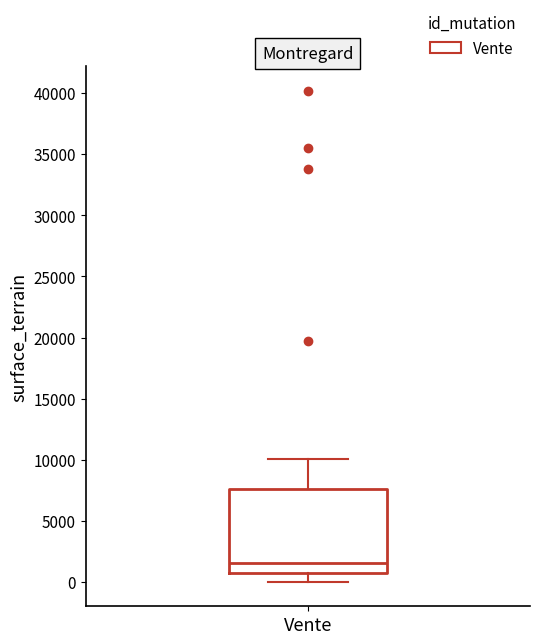

Read this box plot against the y-axis: the position of the median line, the range covered by the box, and the ends of both whiskers. The values are not printed on the chart, so give them approximately, as read against the axis.

median 1500, box 500 to 7500, whiskers 0 to 10000